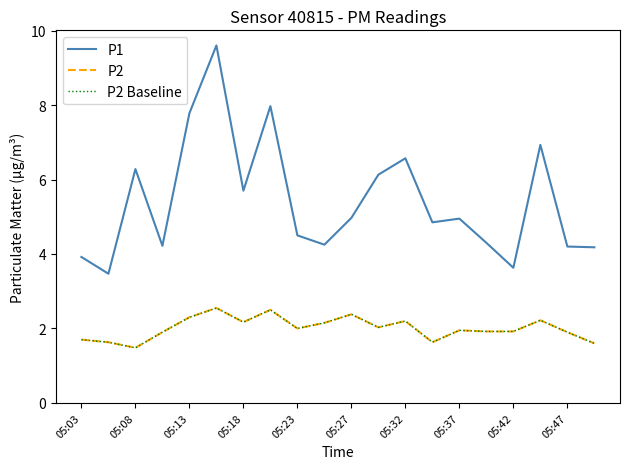

Does the chart display data point markers on the line(s)?

No